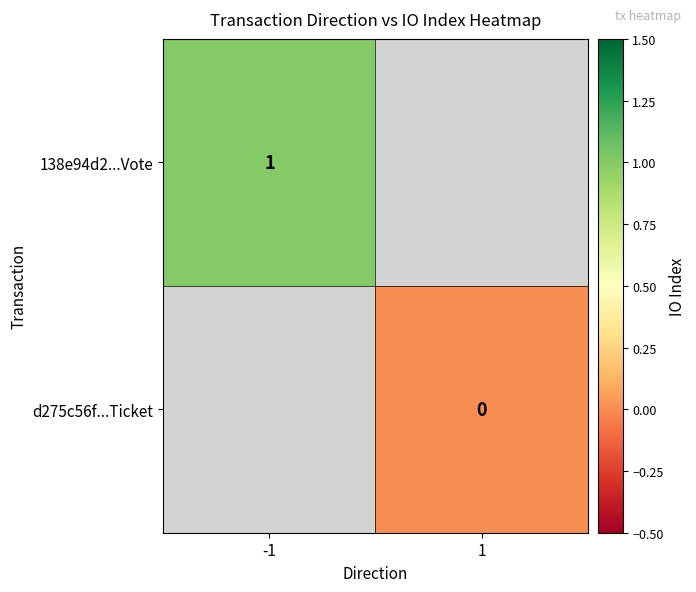

At how many categories does at least one series exceed 0?

1